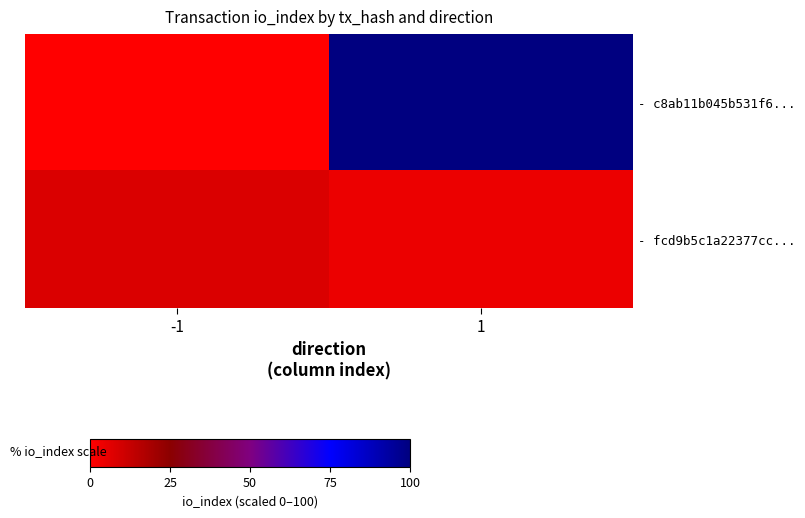

At how many categories does at least one series exceed 37?

1